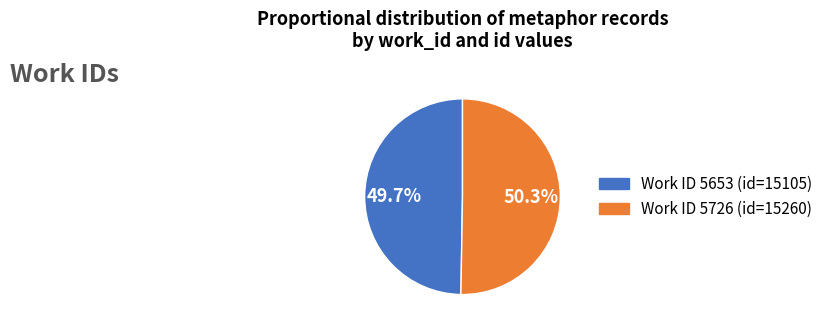

Is there any slice that represents more than half of the pie?

Yes